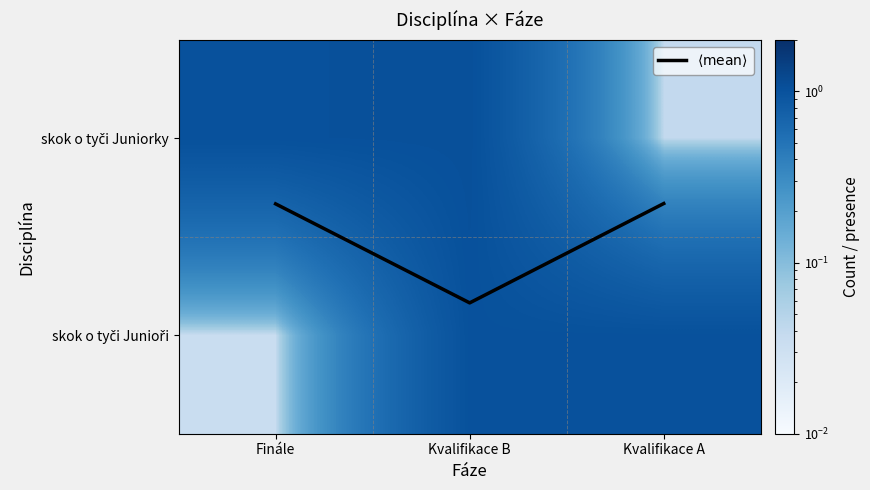

Which has a higher value, Kvalifikace A or Kvalifikace B?

Kvalifikace B